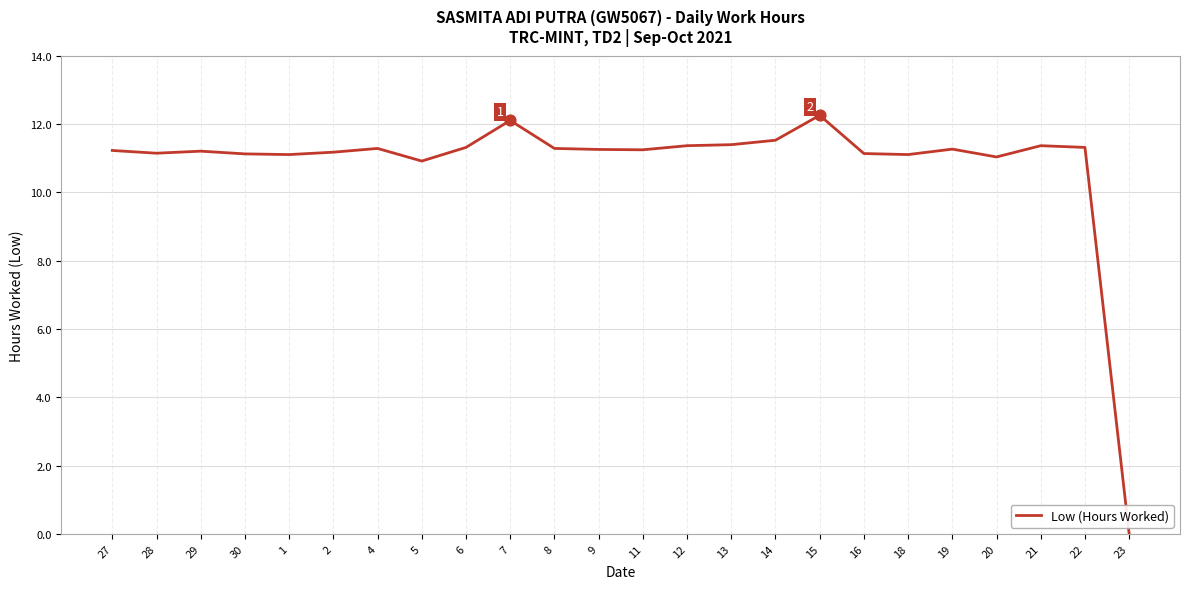

Approximately how many times larger is the value at 29 compared to 21?

1.0